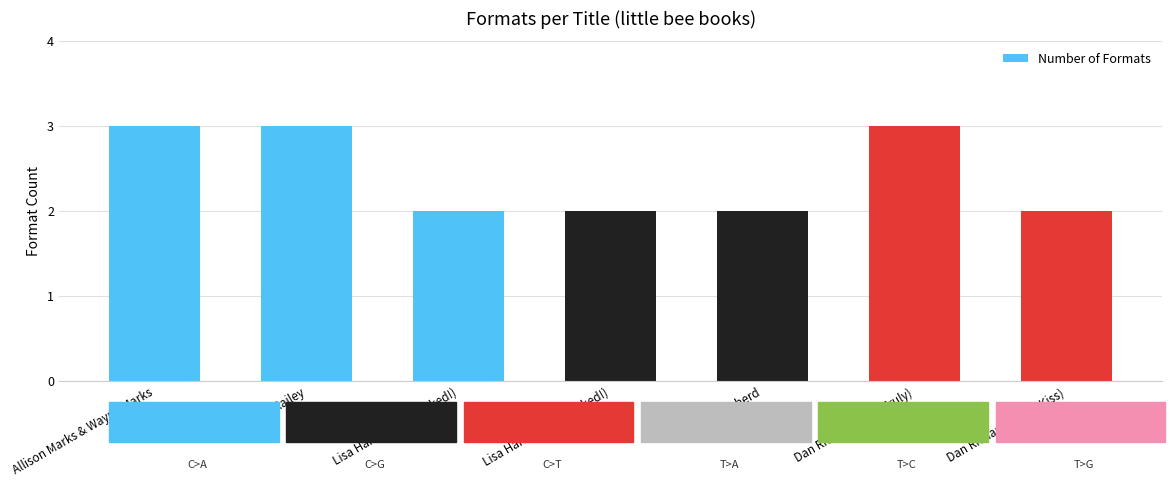

How many bars are there in total?

7